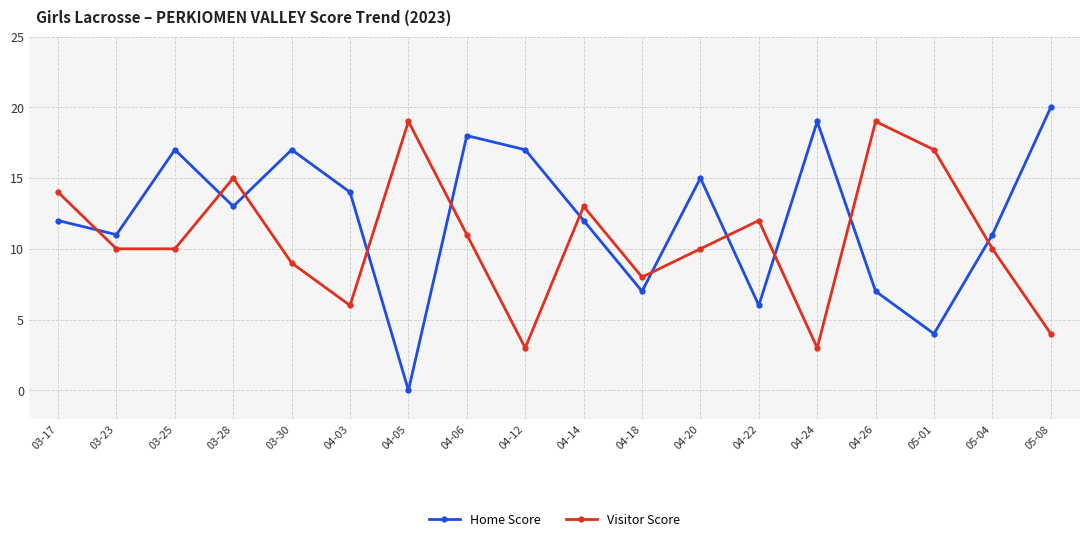

What is the maximum value for Visitor Score?

19